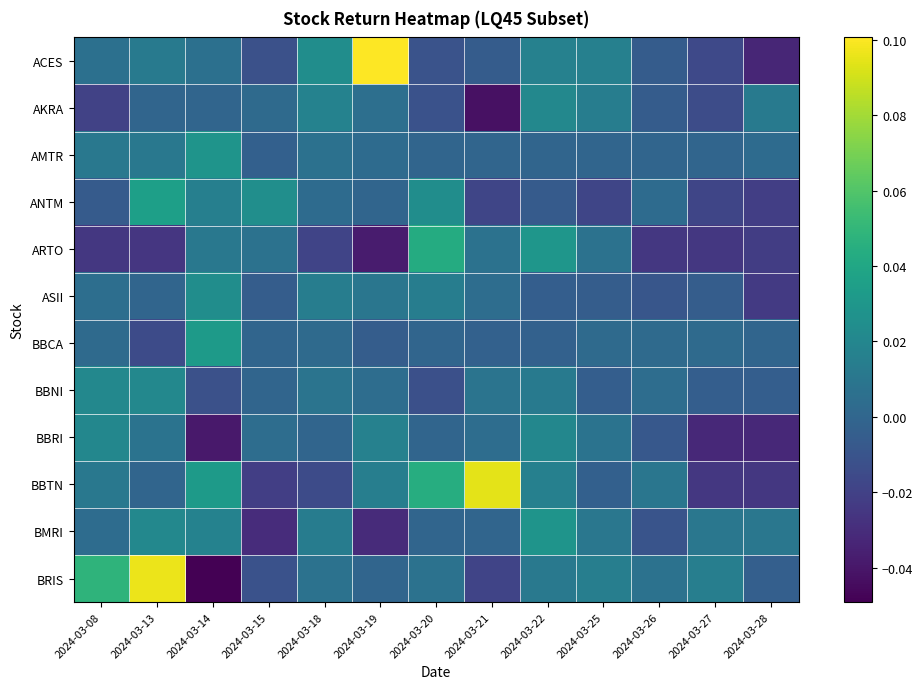

At how many categories does at least one series exceed 0?

13